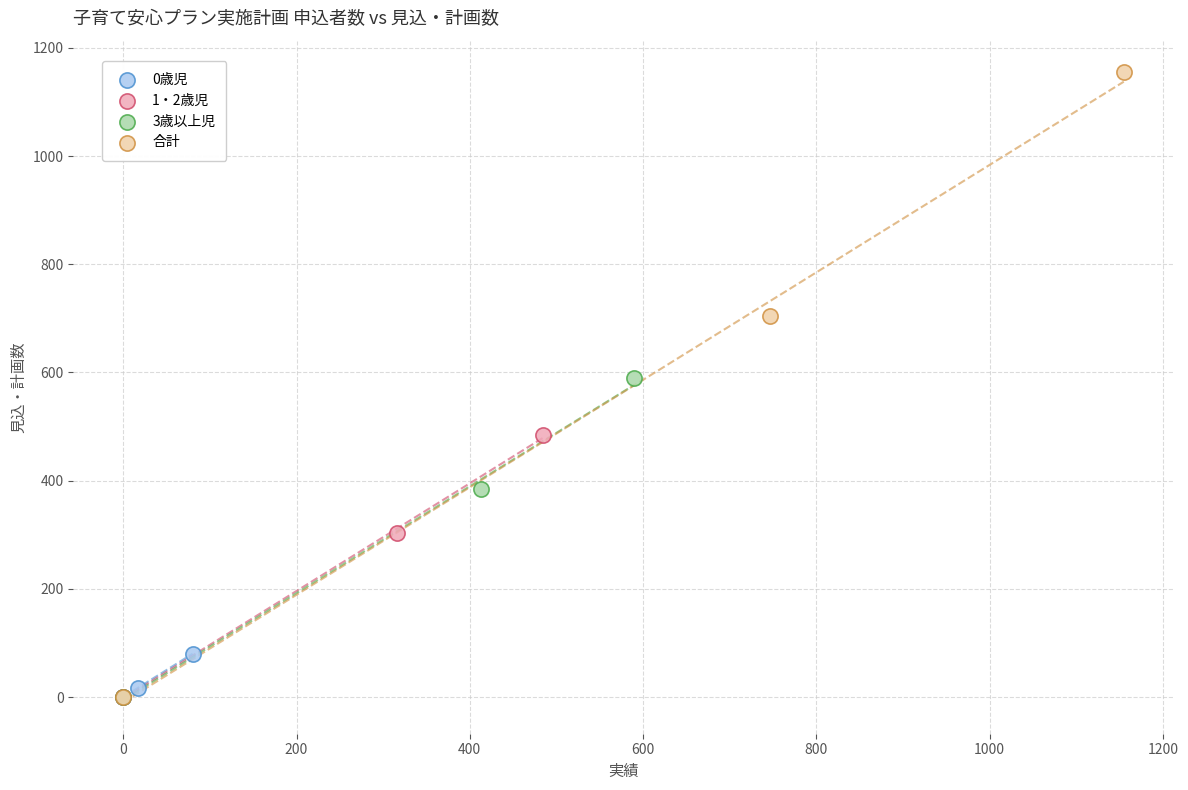

Which series contains the highest Y value?

合計